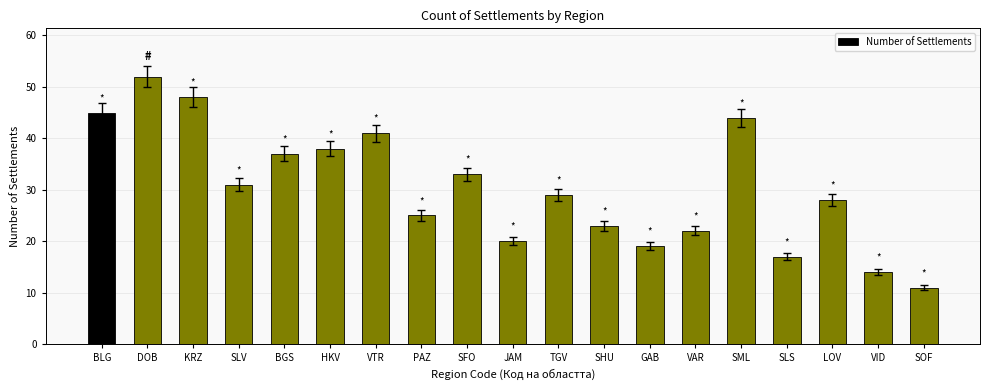

How many series are shown in this chart?

1